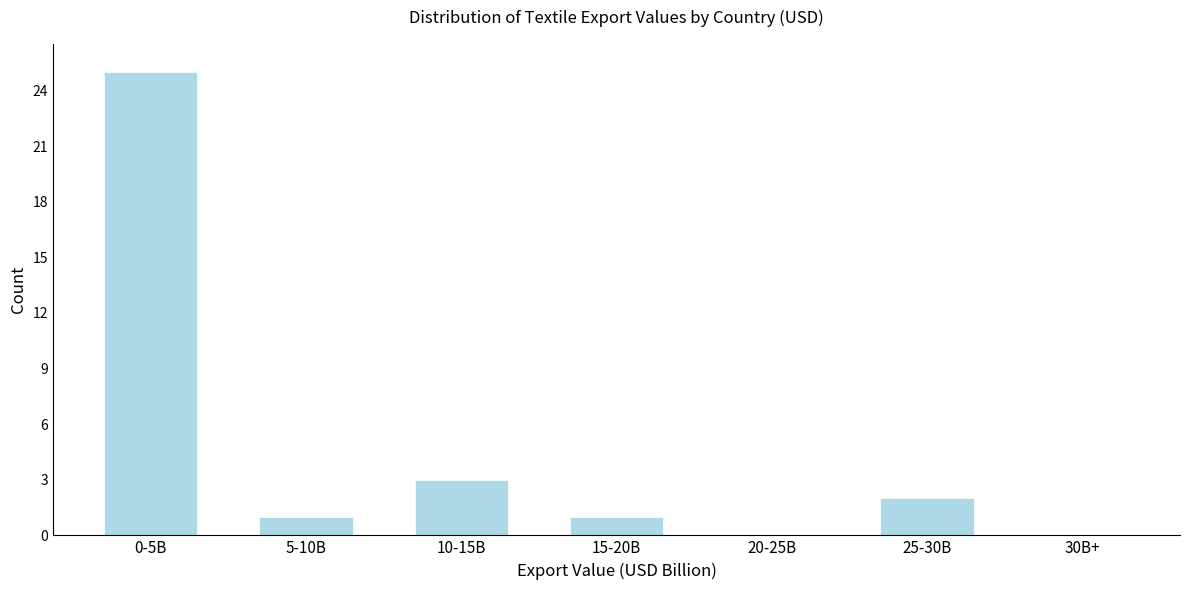

Reading left to right, transcribe all the data shown in this chart.

0-5B=25	5-10B=1	10-15B=3	15-20B=1	20-25B=0	25-30B=2	30B+=0